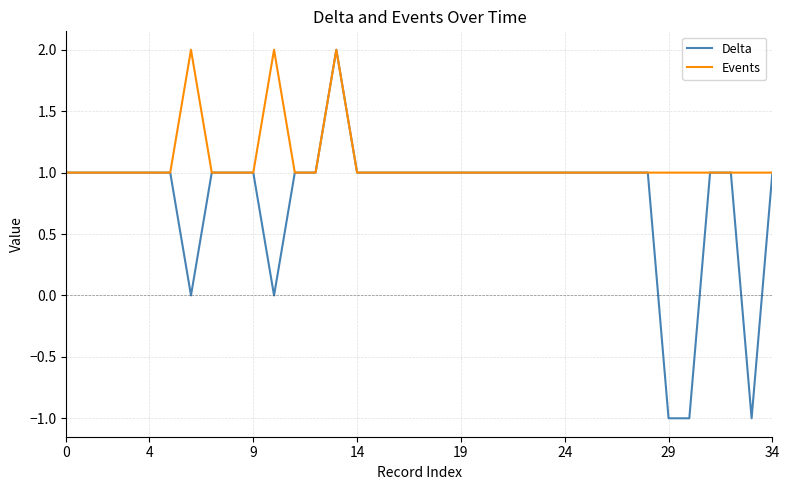

Rank the series by their average value, from lowest to highest.

Delta, Events